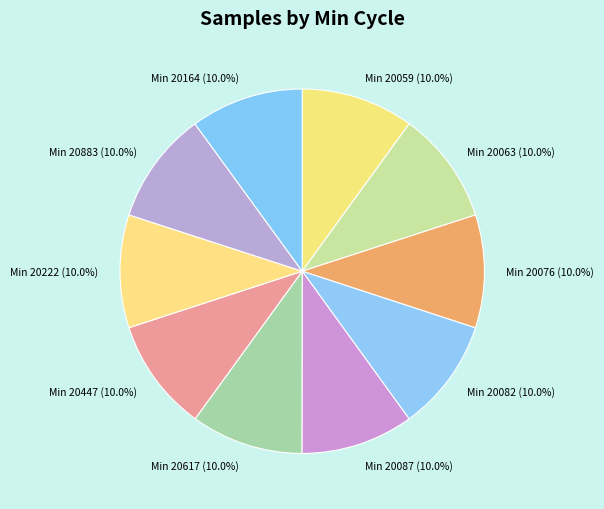

How much of the chart is everything except Min 20059?

90.0%